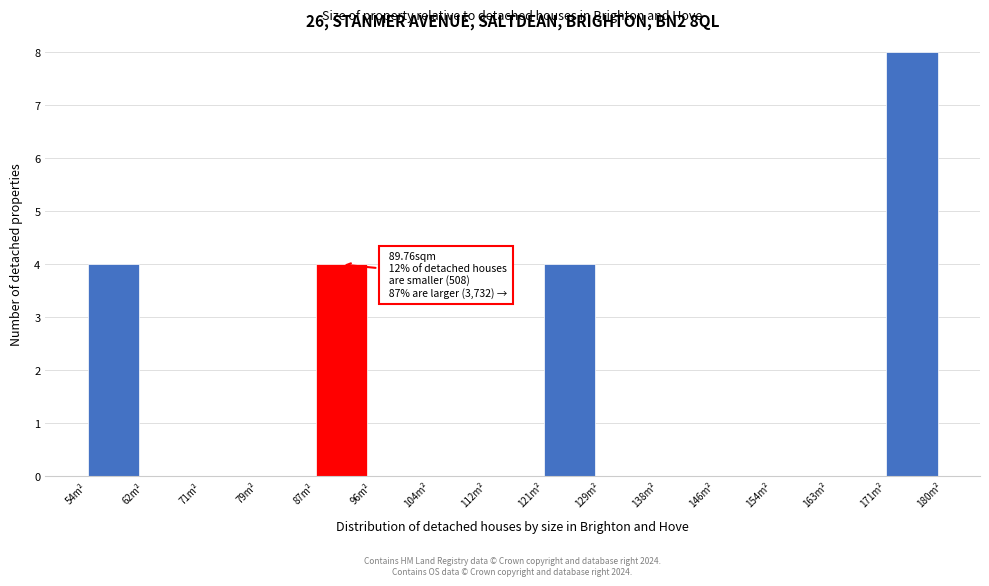

Over which range of the x-axis is the bar tallest?

171 to 180